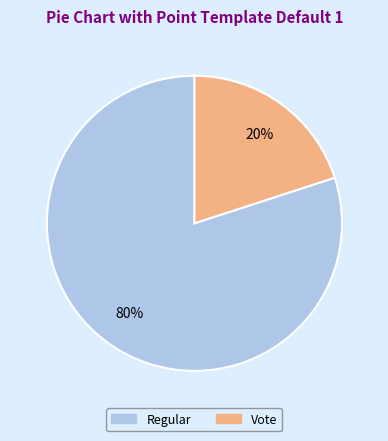

What is the smallest slice in the pie chart?

Vote